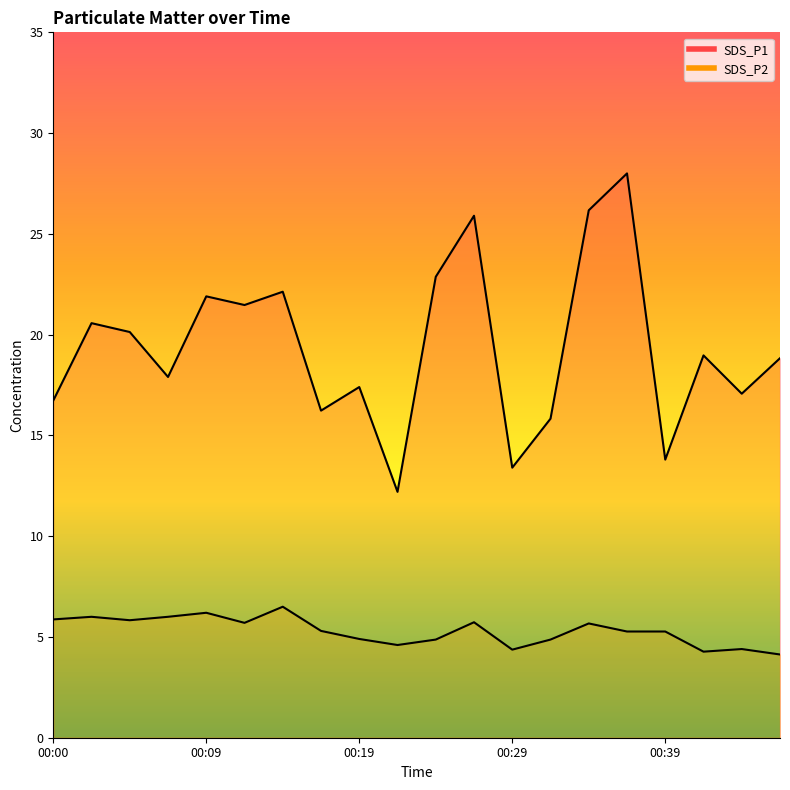

What is the value of the SDS_P1 point at the 14th from the left?

15.8